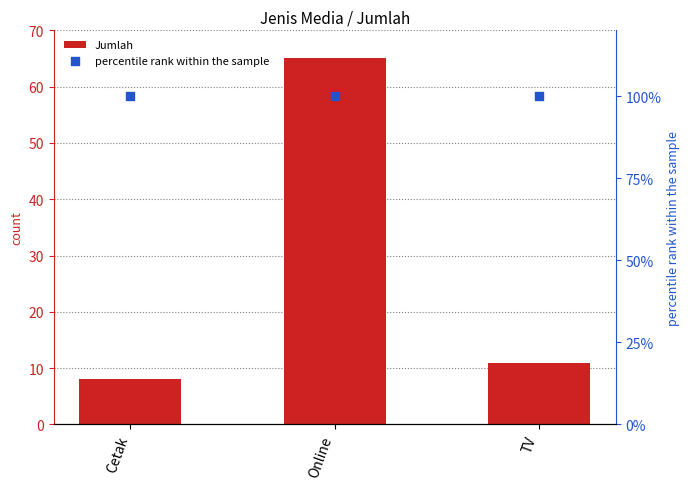

Which series has the largest total across all categories?

Jumlah